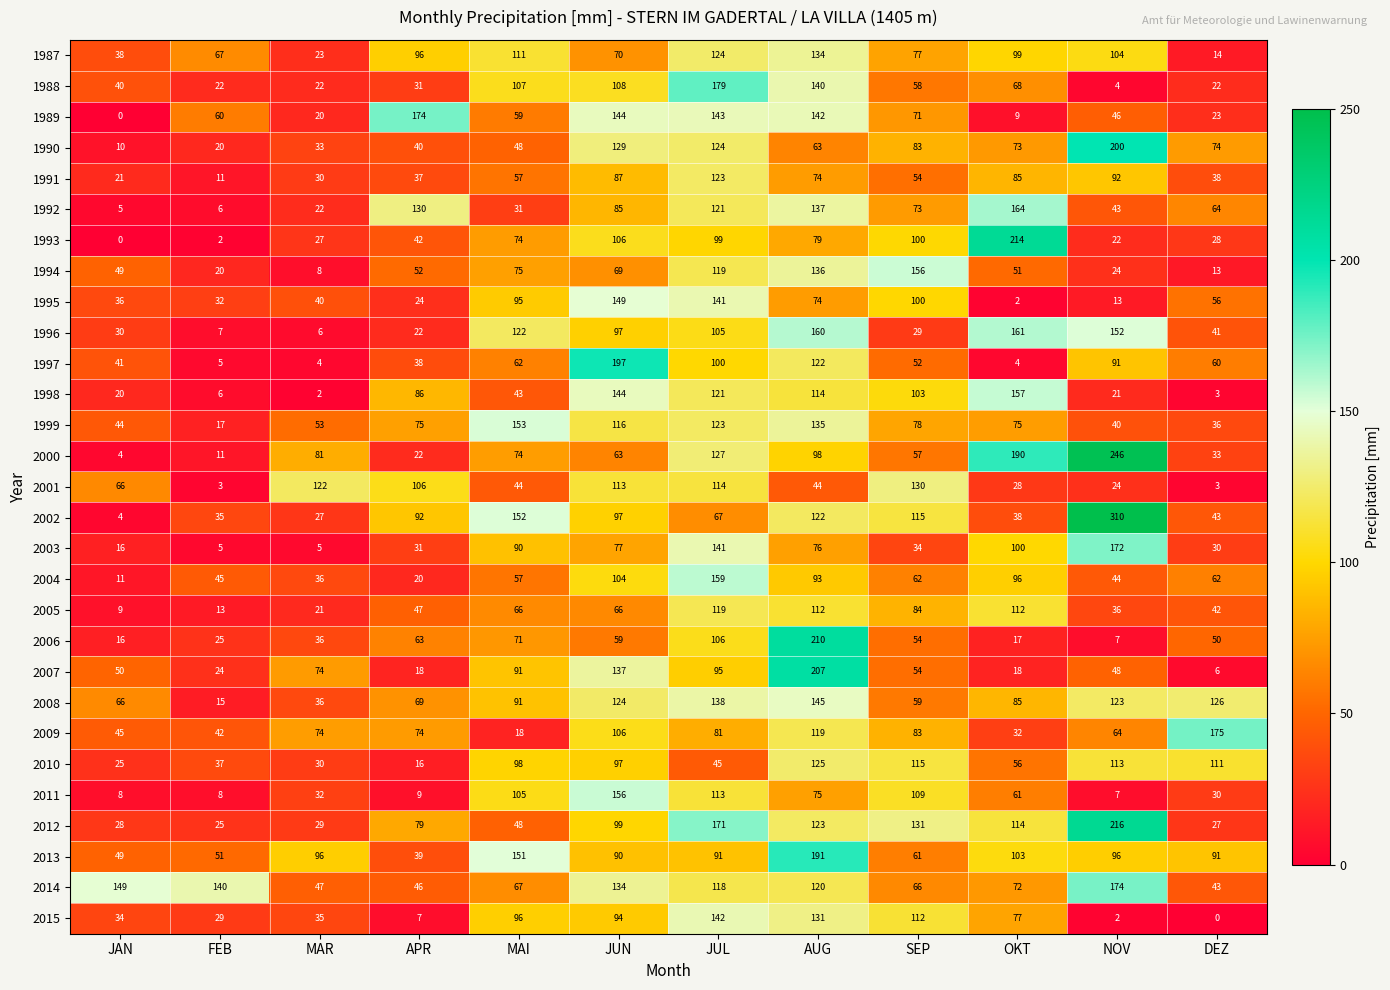

Rank the categories by 2006 value from lowest to highest.

NOV, JAN, OKT, FEB, MAR, DEZ, SEP, JUN, APR, MAI, JUL, AUG